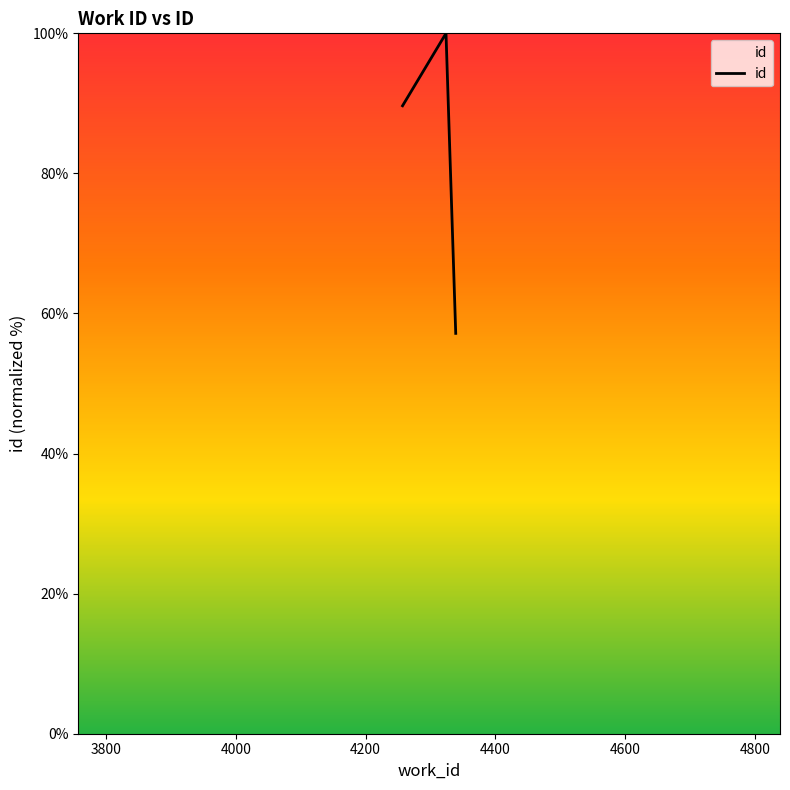

Reading left to right, list all the values displayed in this chart.

89.7	100.0	57.2